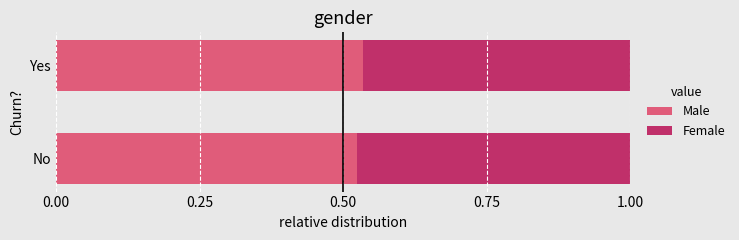

True or false: Male has a value of 0.3 at No.

False